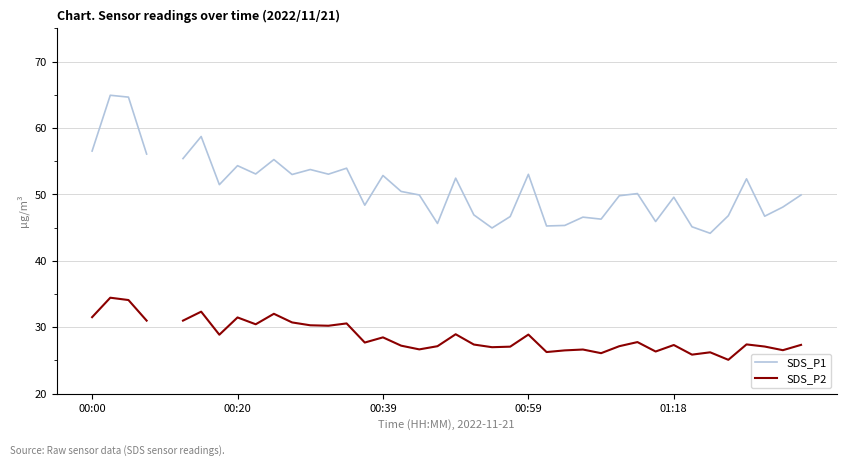

Read the SDS_P2 value at 9.

30.4